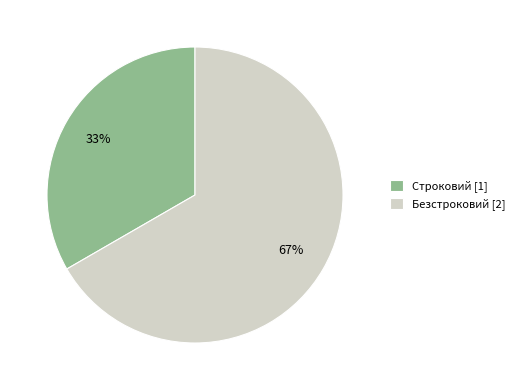

Is there any slice that represents more than half of the pie?

Yes